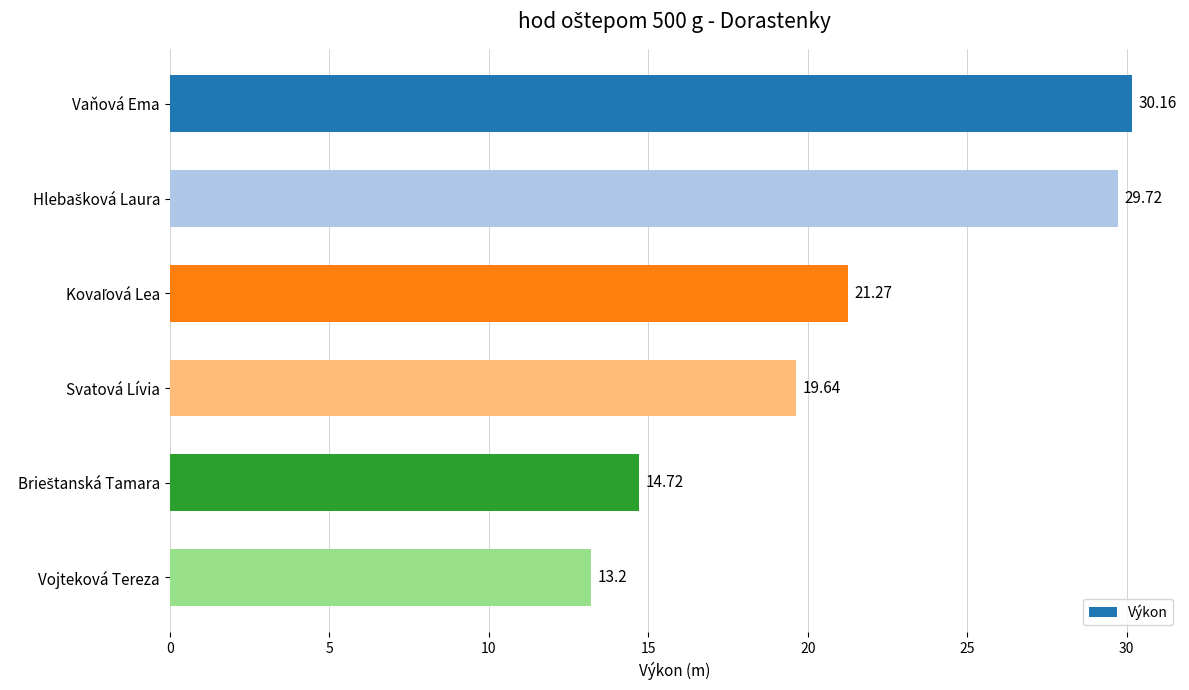

What is the label of the 1st bar from the bottom?

Vojteková Tereza